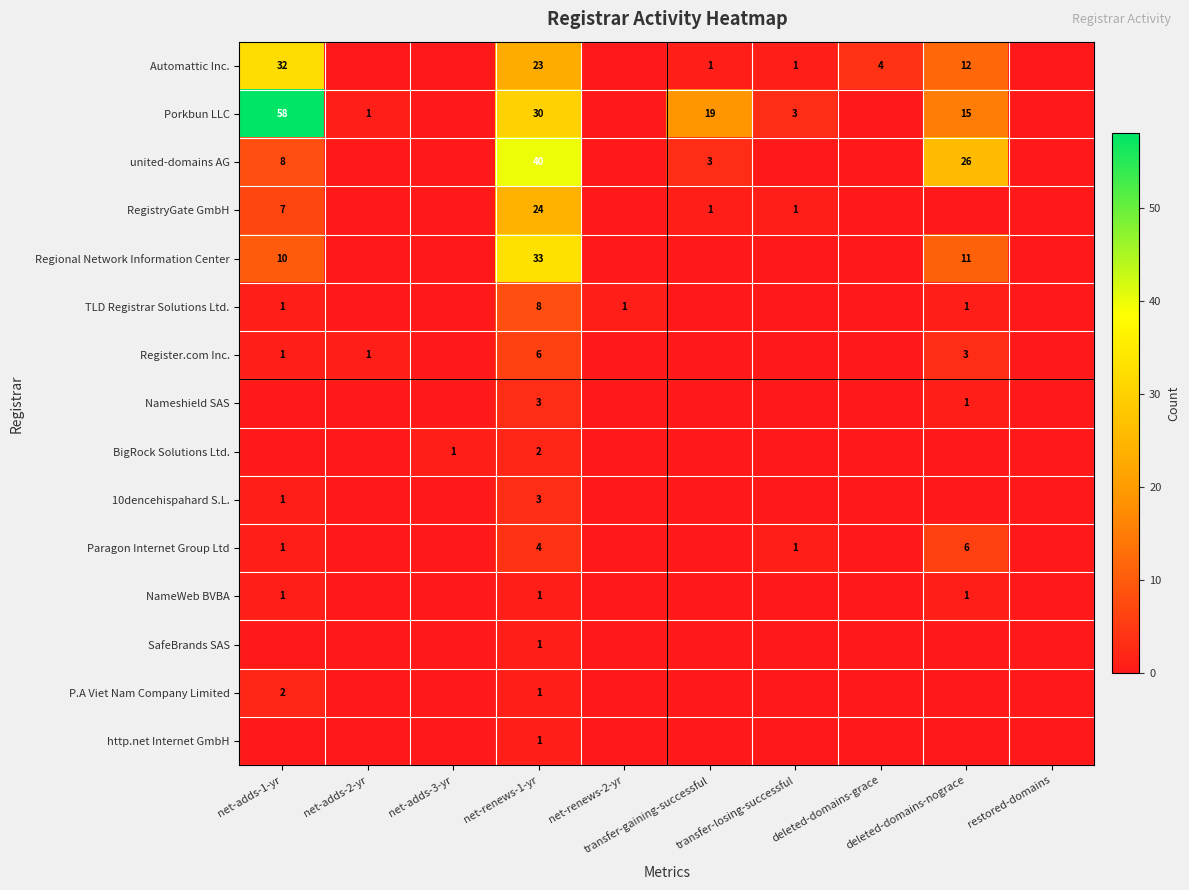

True or false: TLD Registrar Solutions Ltd. has a value of 0 at net-adds-2-yr.

True